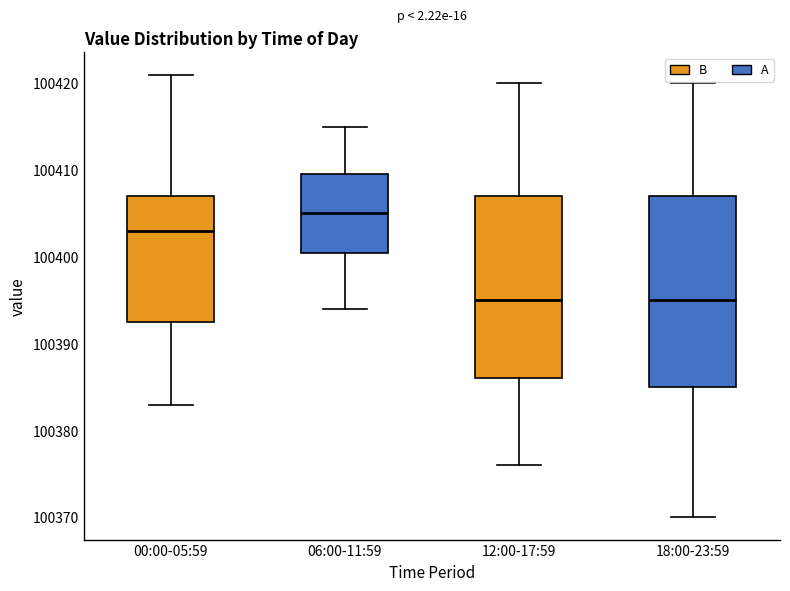

Where is the lower edge of the box for 12:00-17:59 on the y-axis? The values are not printed on the chart, so give them approximately, as read against the axis.

100386